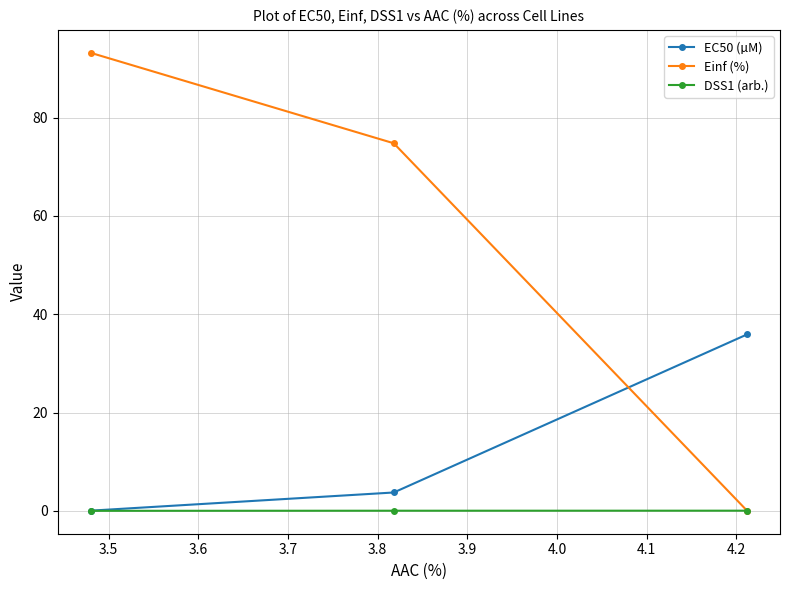

What is the maximum value shown in the chart?

93.2